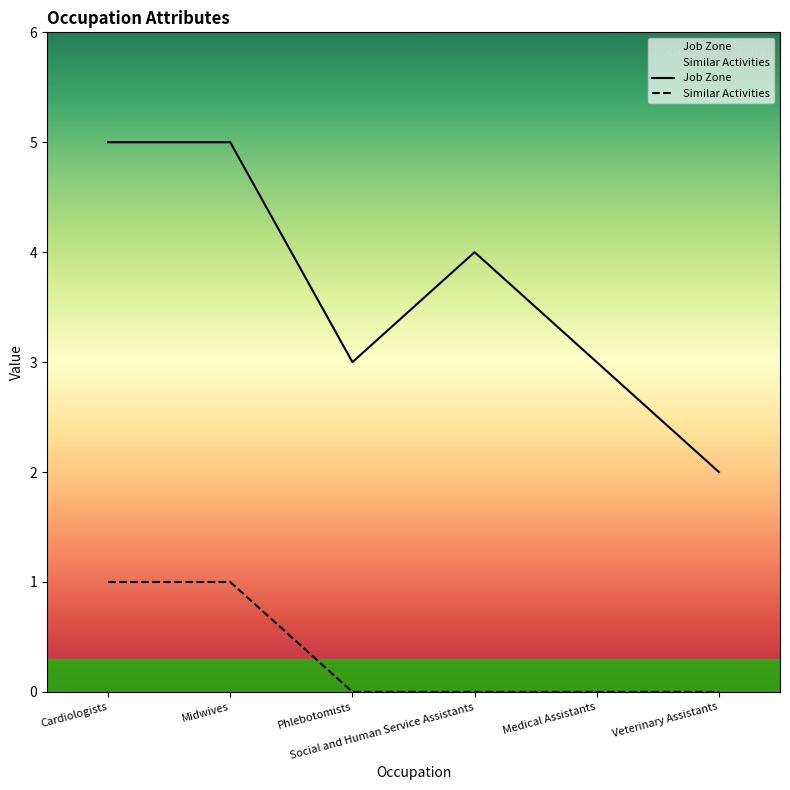

How many lines are shown in the chart?

2